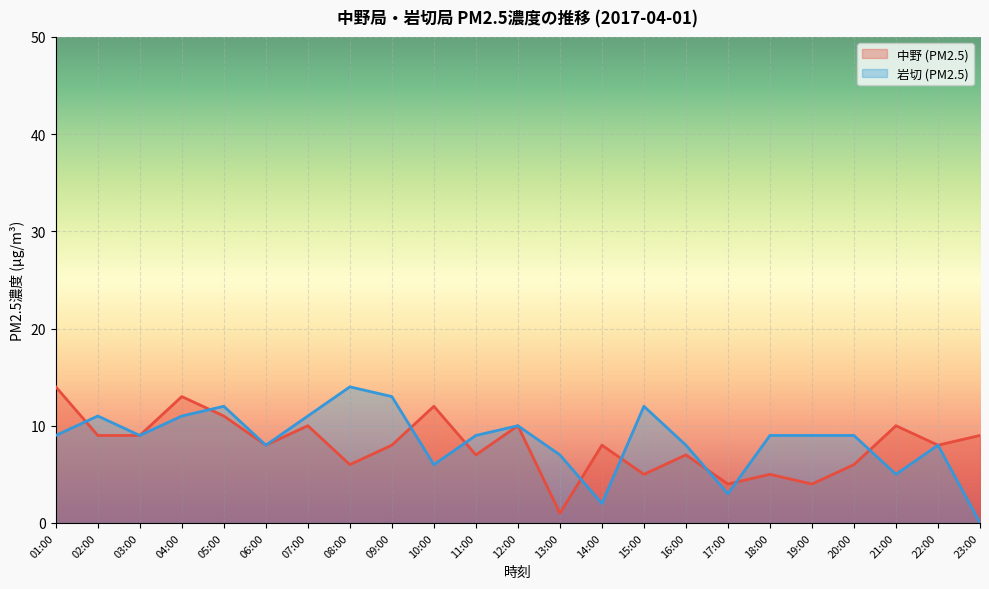

What position from the right is 13:00?

11